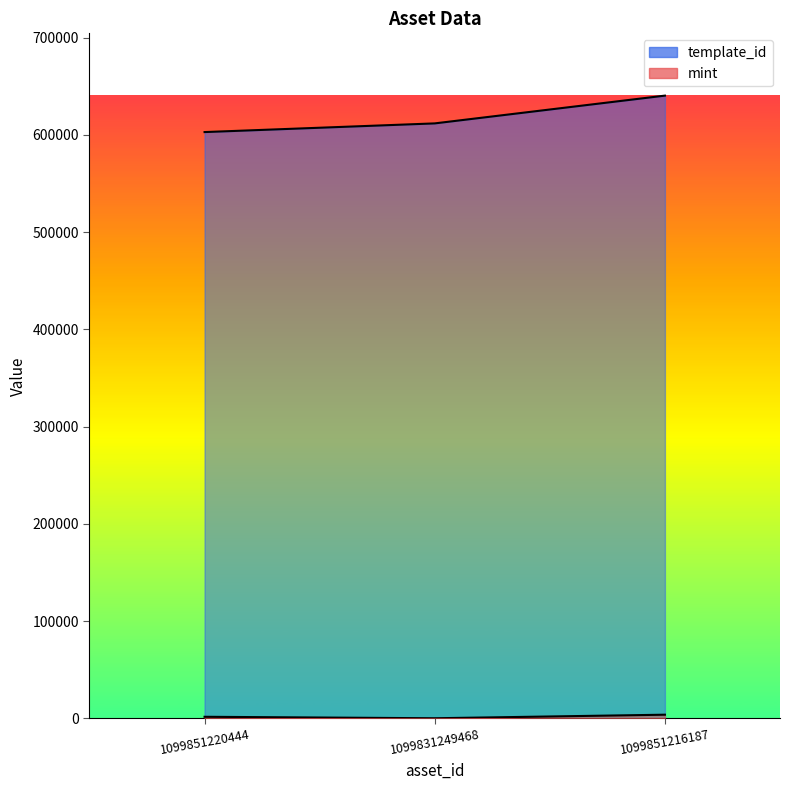

Rank the series by their maximum value, from lowest to highest.

mint, template_id